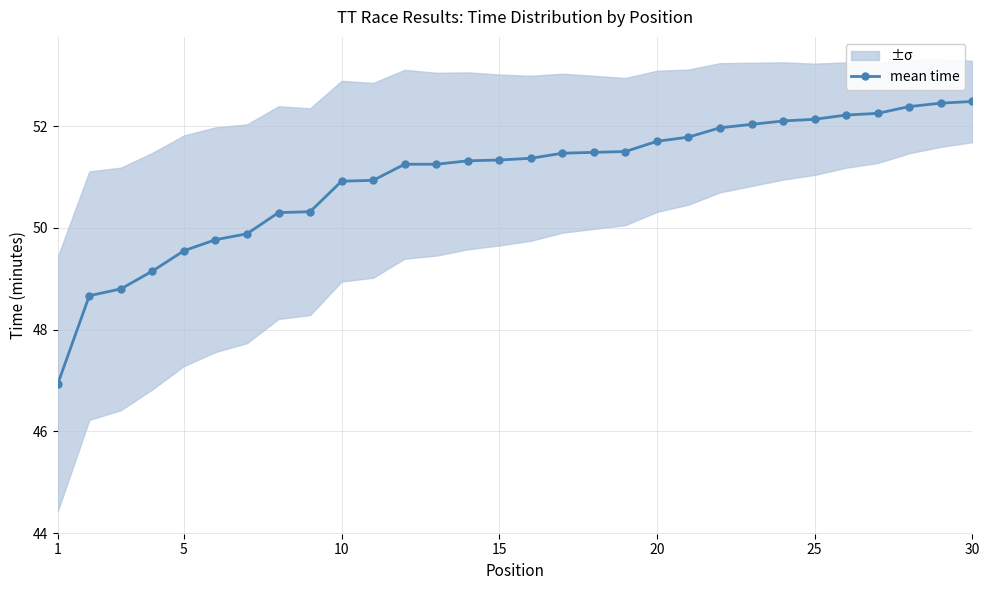

What is the lowest value of the mean time series?

46.9